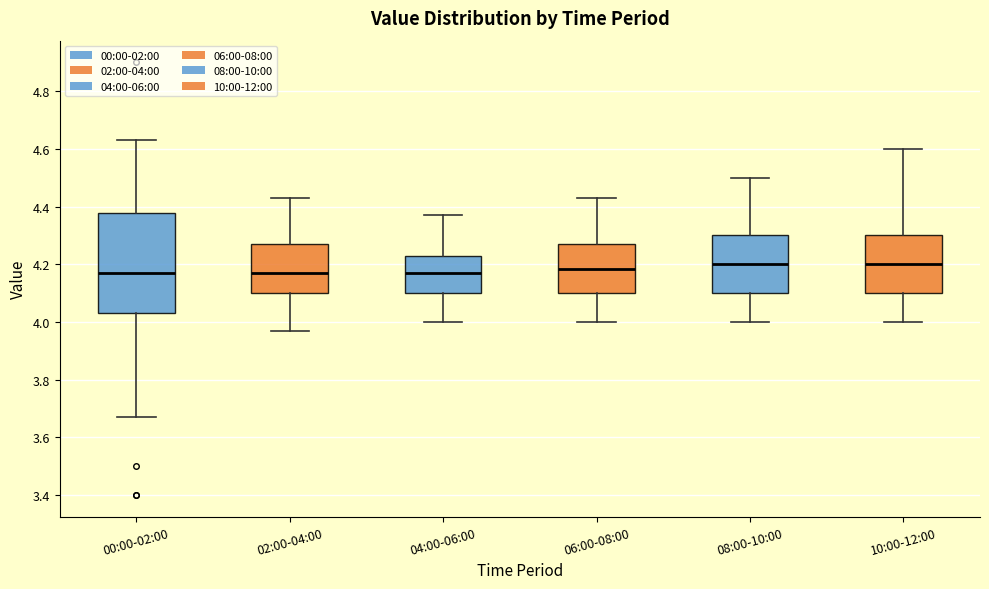

Reading left to right, transcribe this box plot: for each box, give where its median line is, the range the box spans, and where its two whiskers end, as read against the y-axis. The values are not printed on the chart, so give them approximately, as read against the axis.

00:00-02:00: median 4.18, box 4.04 to 4.38, whiskers 3.68 to 4.64
02:00-04:00: median 4.18, box 4.10 to 4.28, whiskers 3.98 to 4.44
04:00-06:00: median 4.18, box 4.10 to 4.24, whiskers 4.00 to 4.38
06:00-08:00: median 4.18, box 4.10 to 4.28, whiskers 4.00 to 4.44
08:00-10:00: median 4.20, box 4.10 to 4.30, whiskers 4.00 to 4.50
10:00-12:00: median 4.20, box 4.10 to 4.30, whiskers 4.00 to 4.60